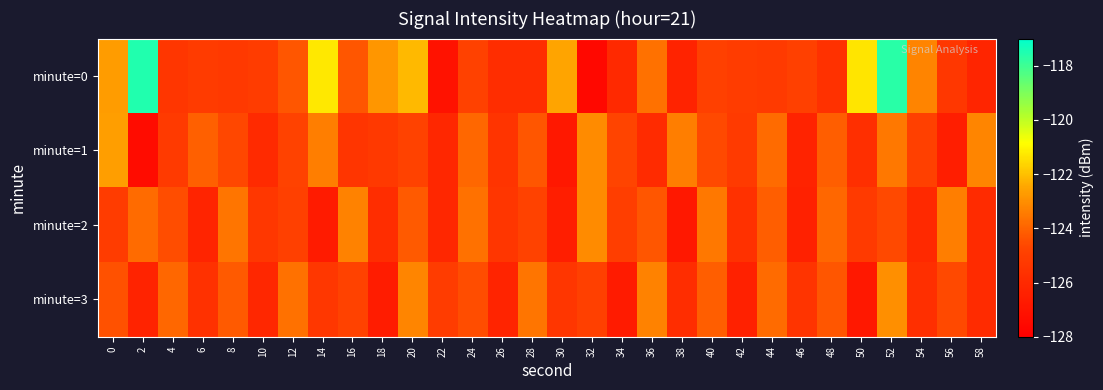

Which series has the widest spread of values?

minute=0